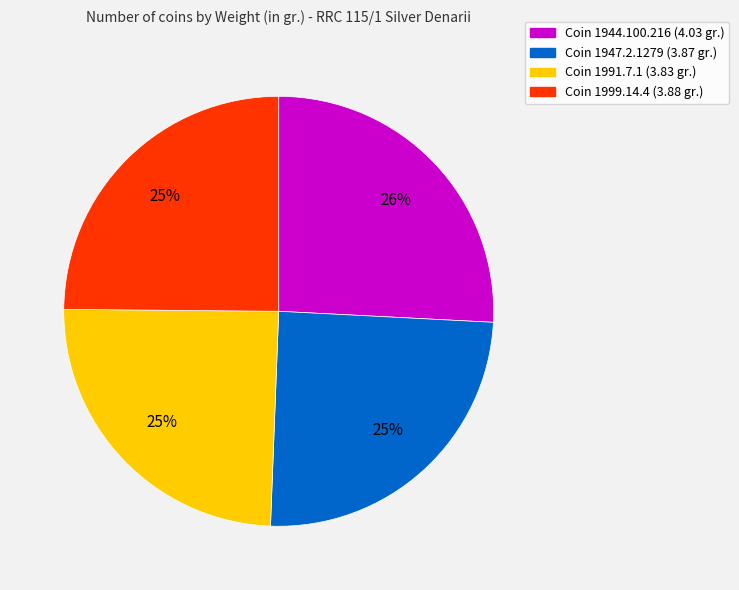

What percentage is the Coin 1999.14.4 (3.88 gr.) slice, to the nearest percent?

25%